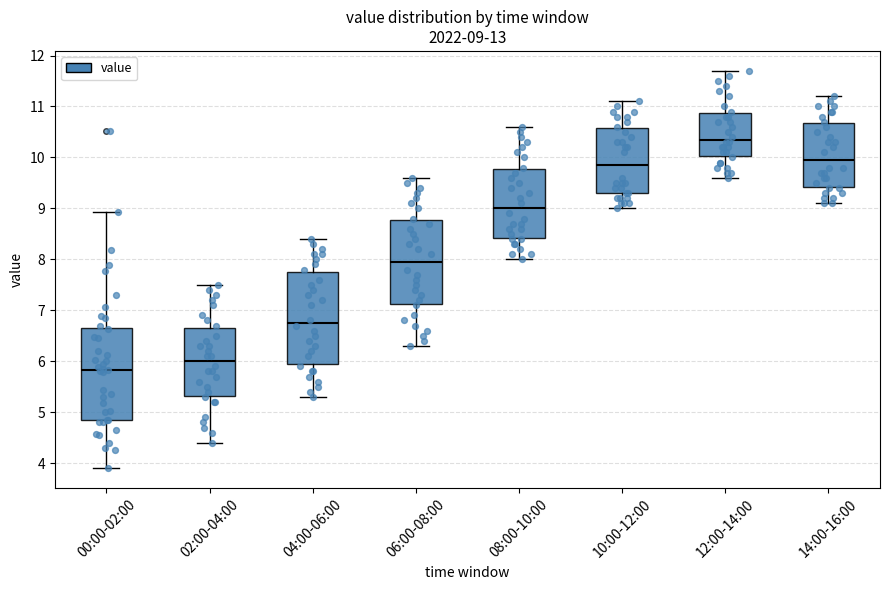

Which box has the lowest median line?

00:00-02:00